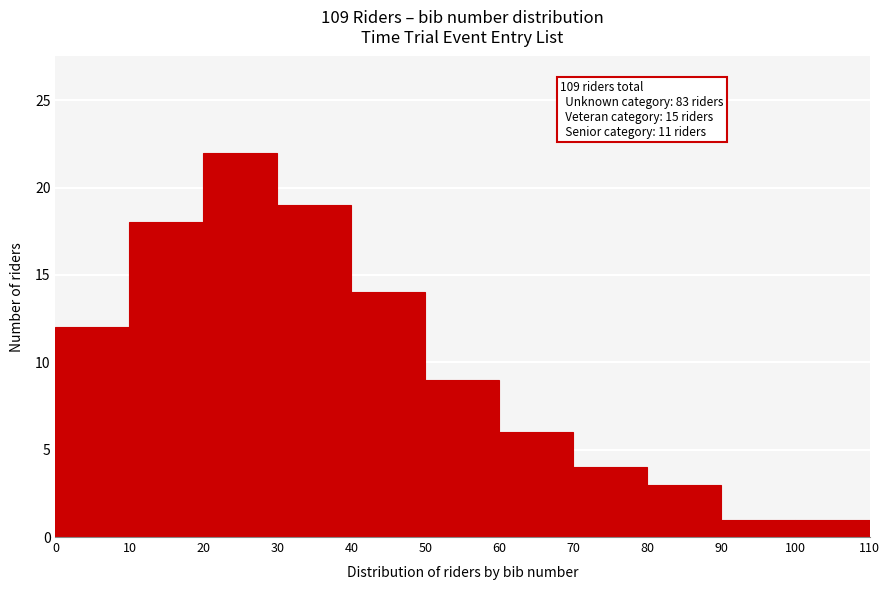

Which range on the x-axis has the tallest bar?

20 to 30